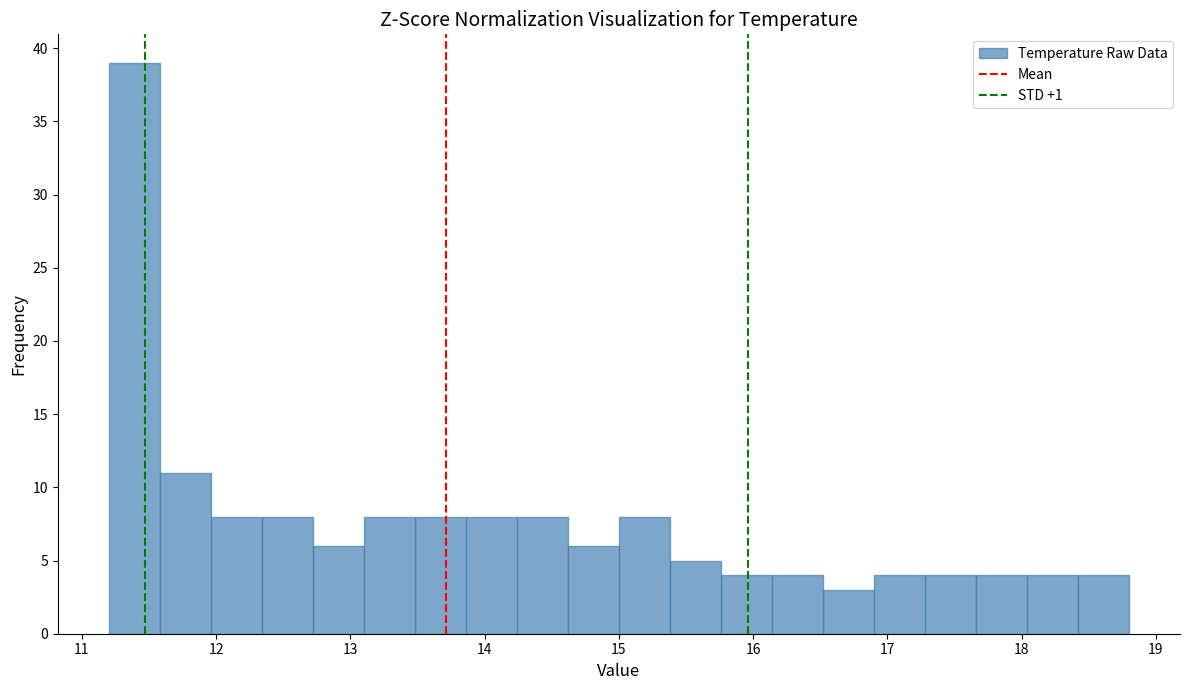

Around what value on the x-axis is the tallest bar? Give the approximate position of its centre, as read against the axis.

11.4